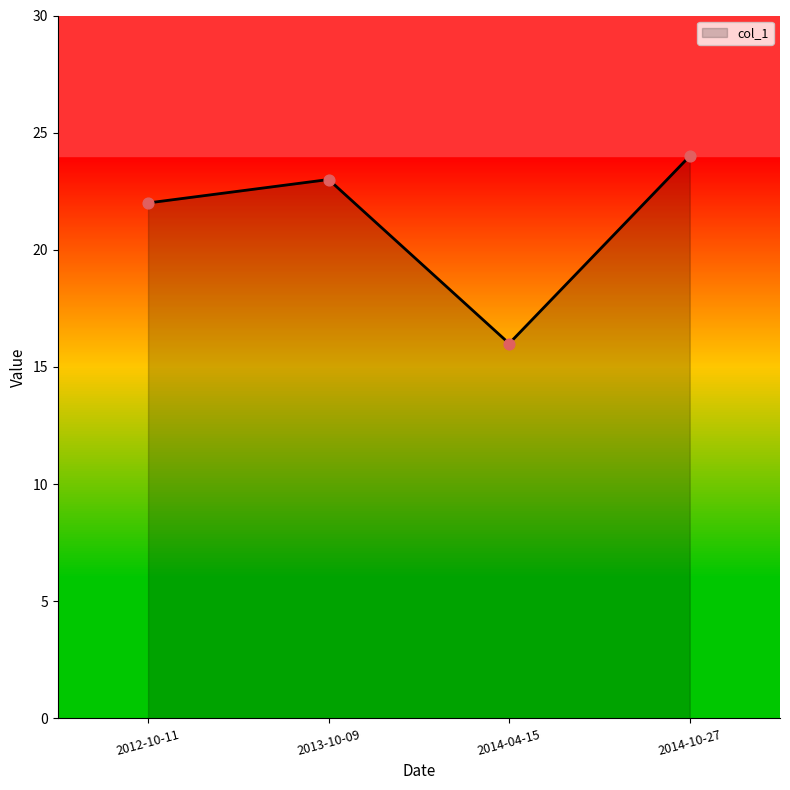

Approximately how many times larger is the value at 2012-10-11 compared to 2013-10-09?

1.0